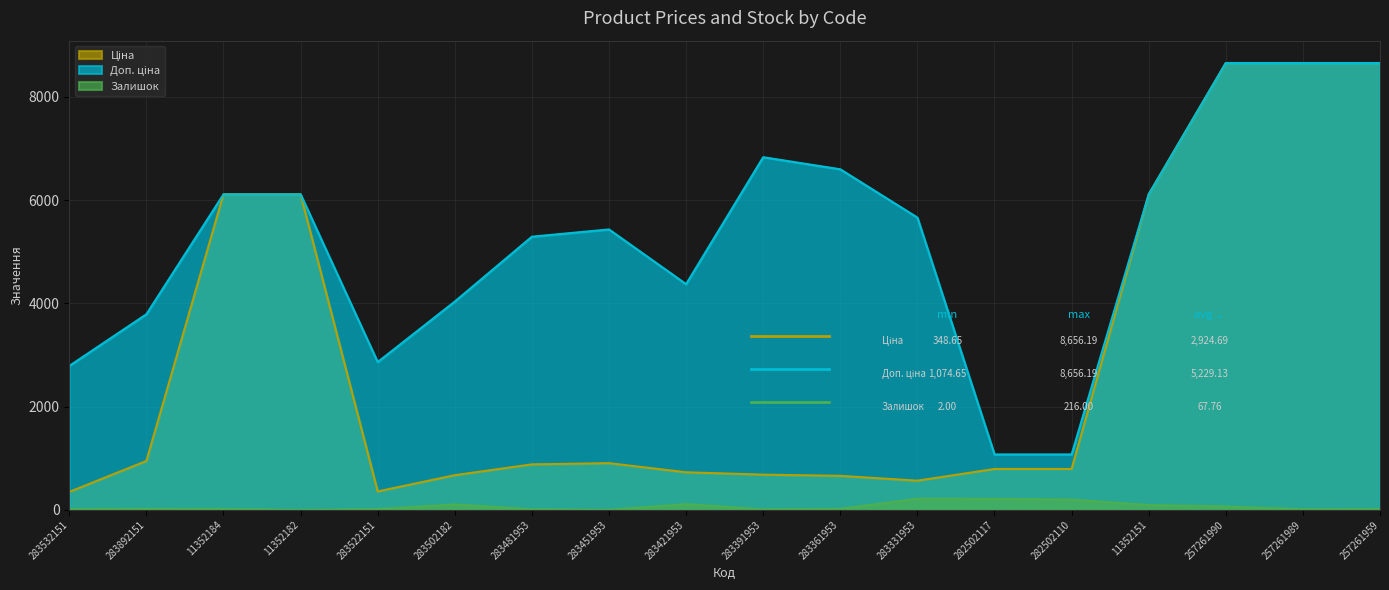

True or false: Ціна and Залишок intersect in this chart.

False